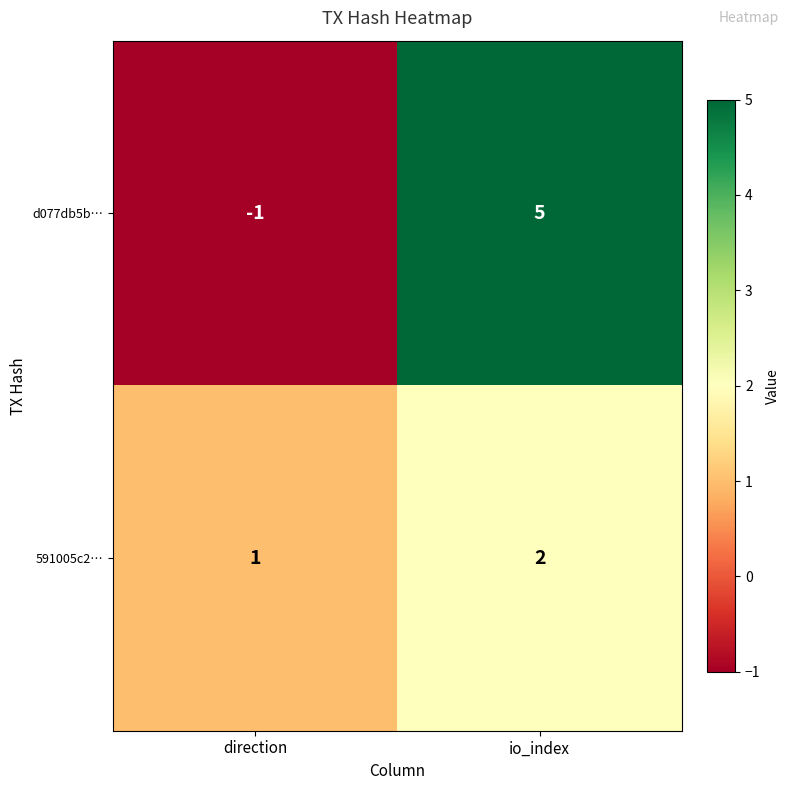

Count the number of categories in the chart.

2